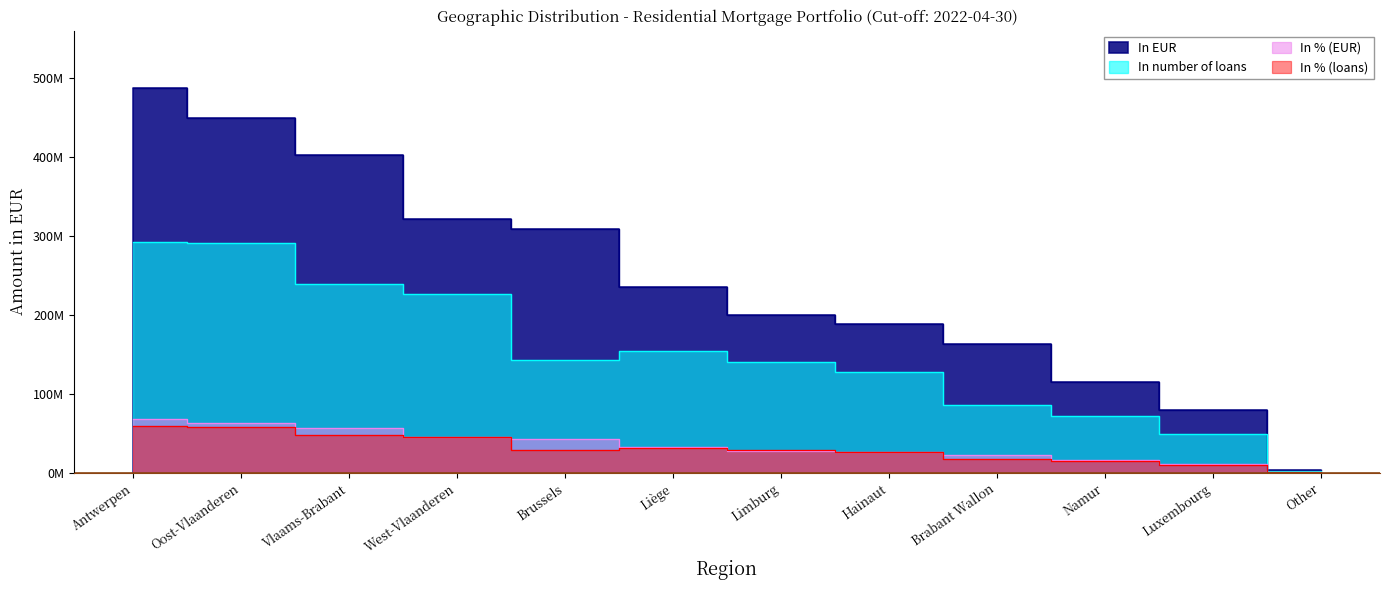

True or false: In number of loans and In EUR intersect in this chart.

False